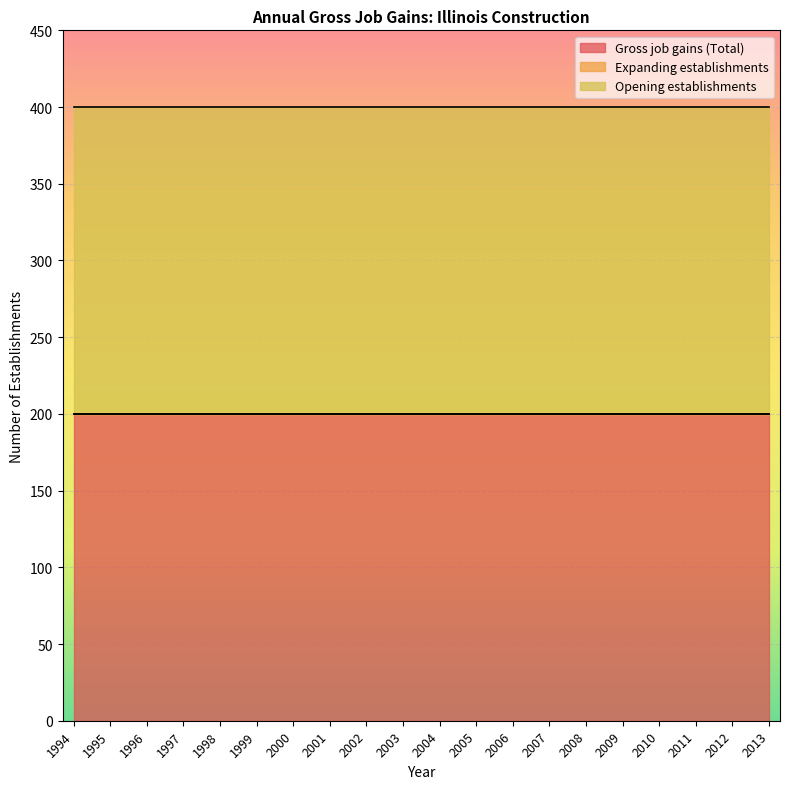

Read the Opening establishments value at 1996.

200